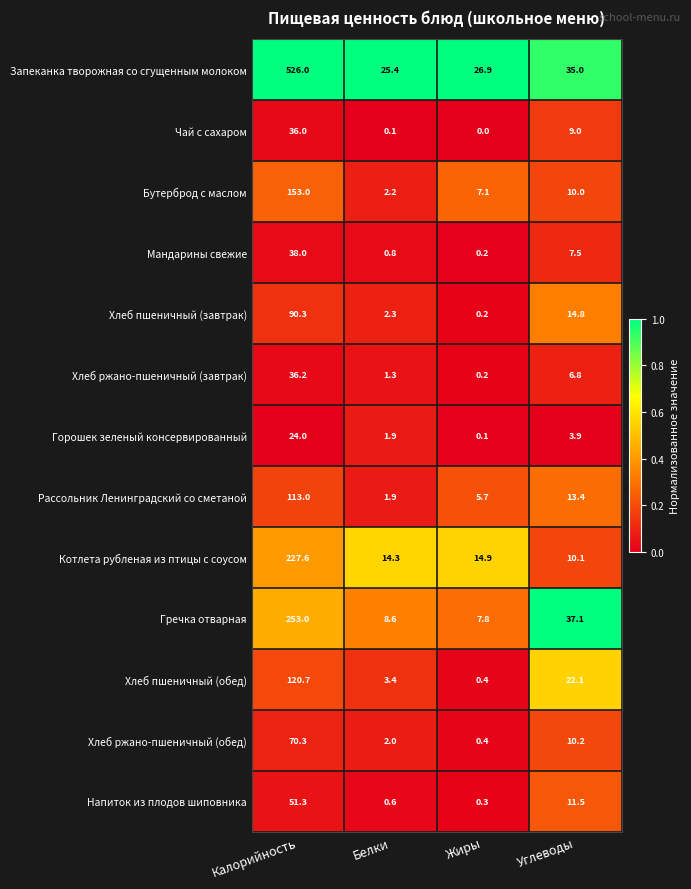

Is it true that Котлета рубленая из птицы с соусом equals 17.6 at Углеводы?

False